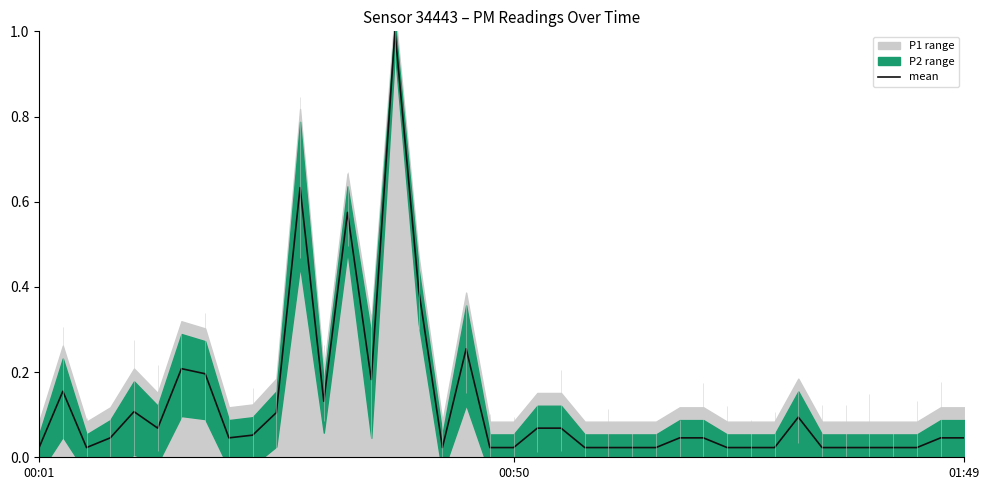

What is the average value?

0.1